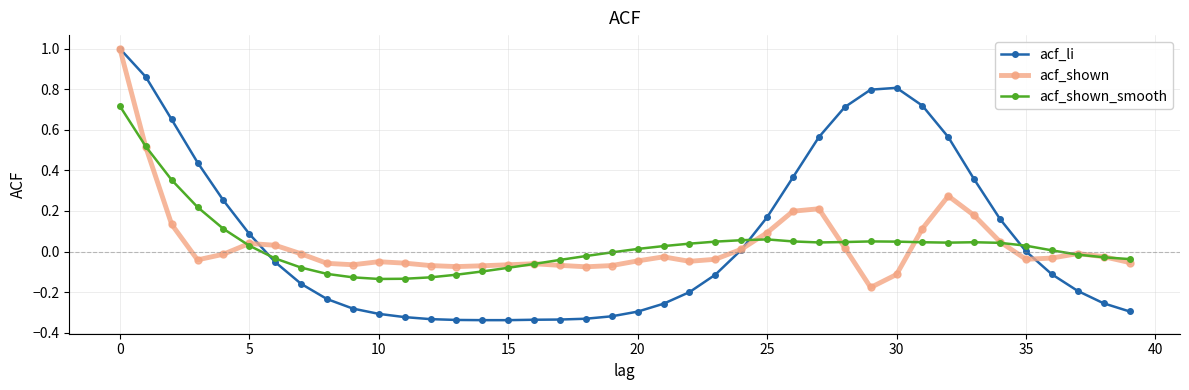

After their last crossing, which series has the higher values: acf_shown_smooth or acf_shown?

acf_shown_smooth